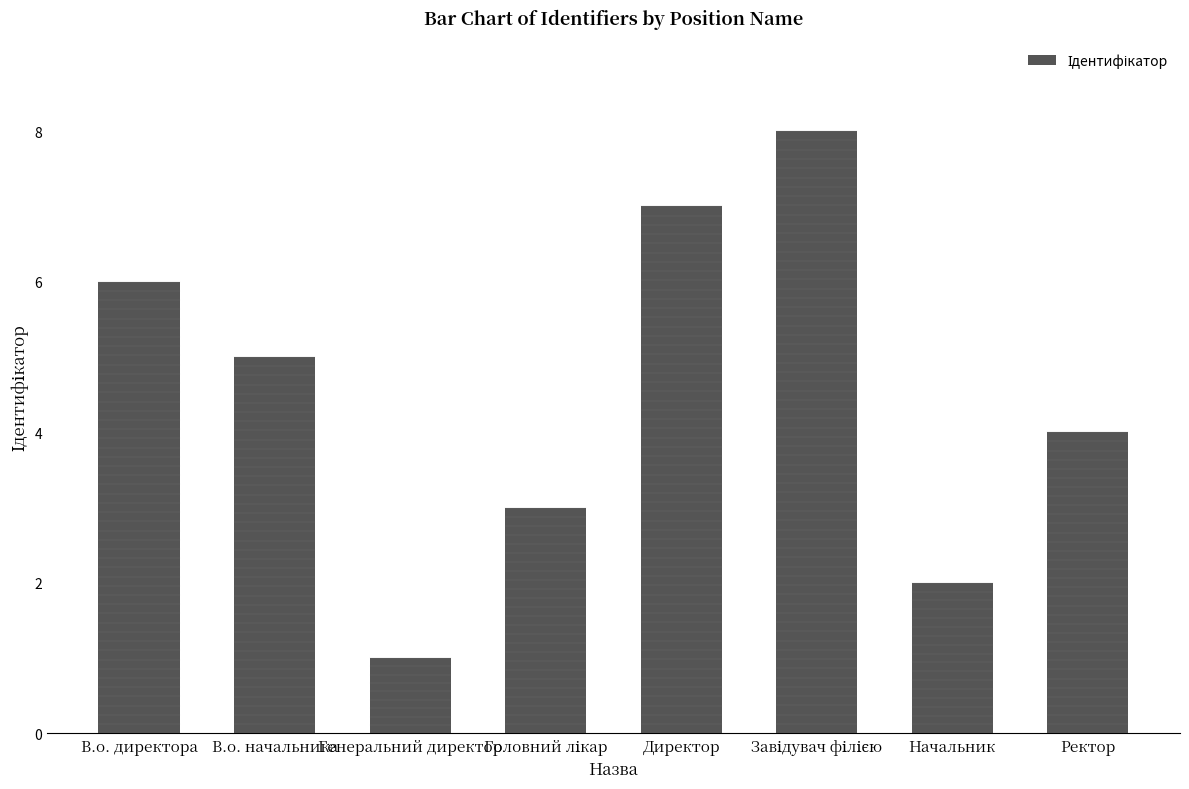

What position from the right is Директор?

4